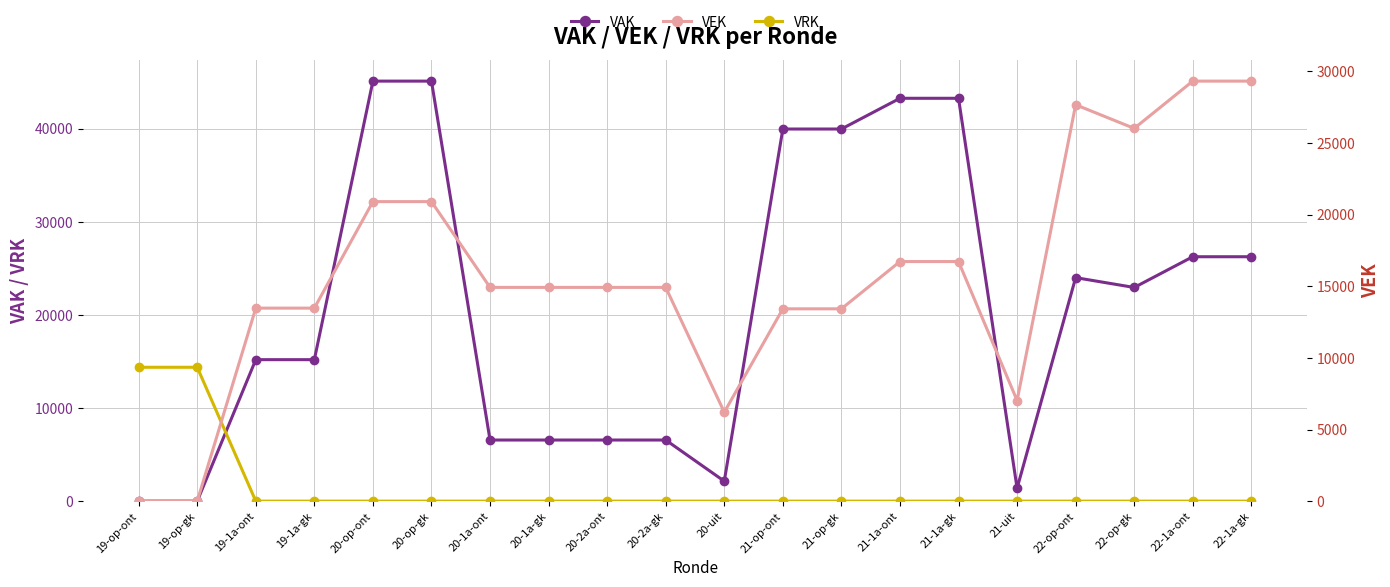

In VAK, how many points are lower than both neighbors (excluding endpoints)?

3